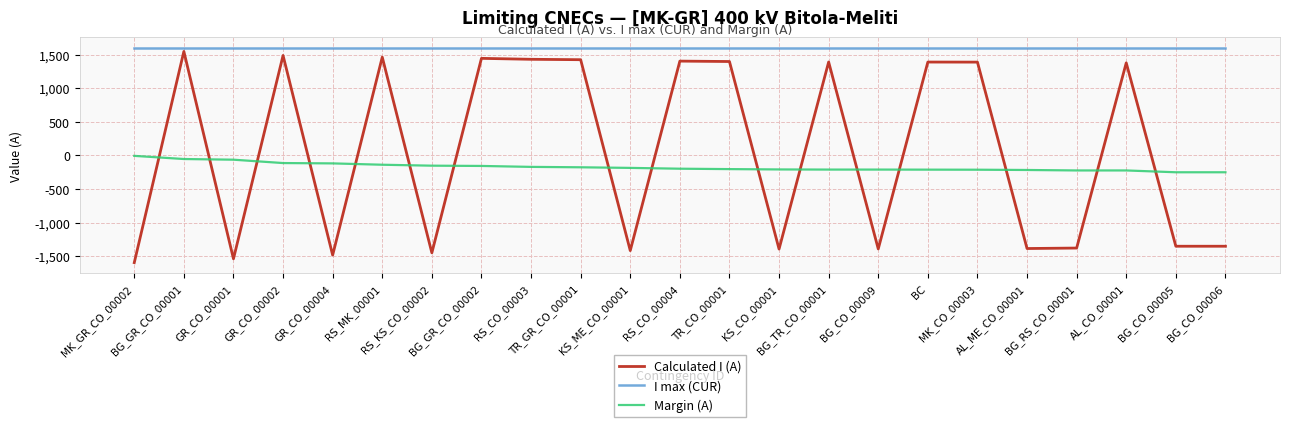

In Calculated I (A), how many points are higher than both neighbors (excluding endpoints)?

8